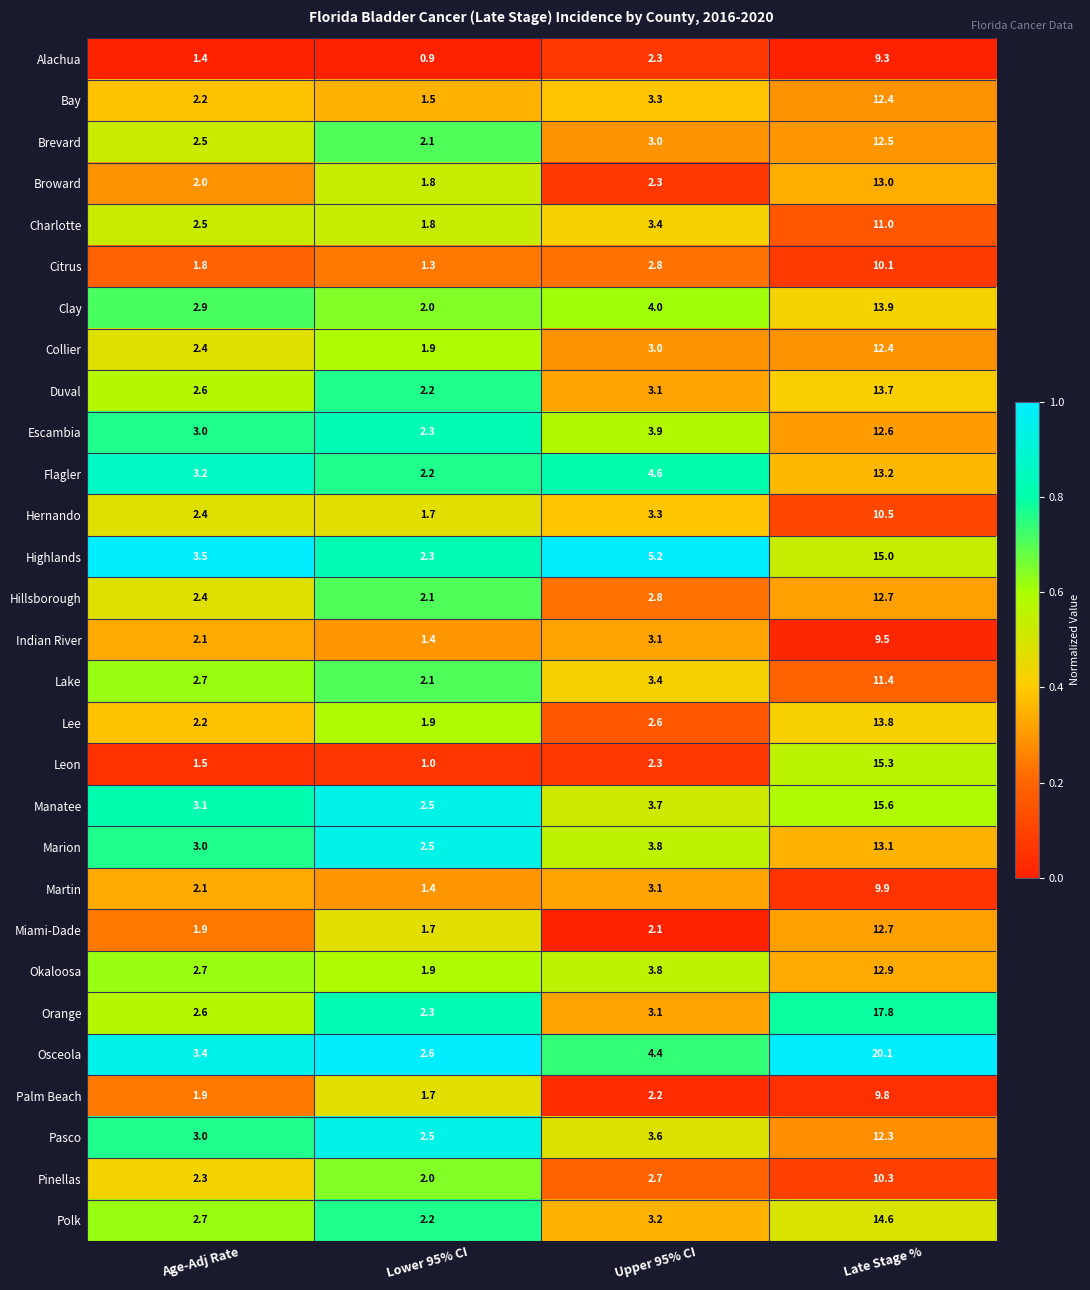

At how many categories does at least one series exceed 0?

4